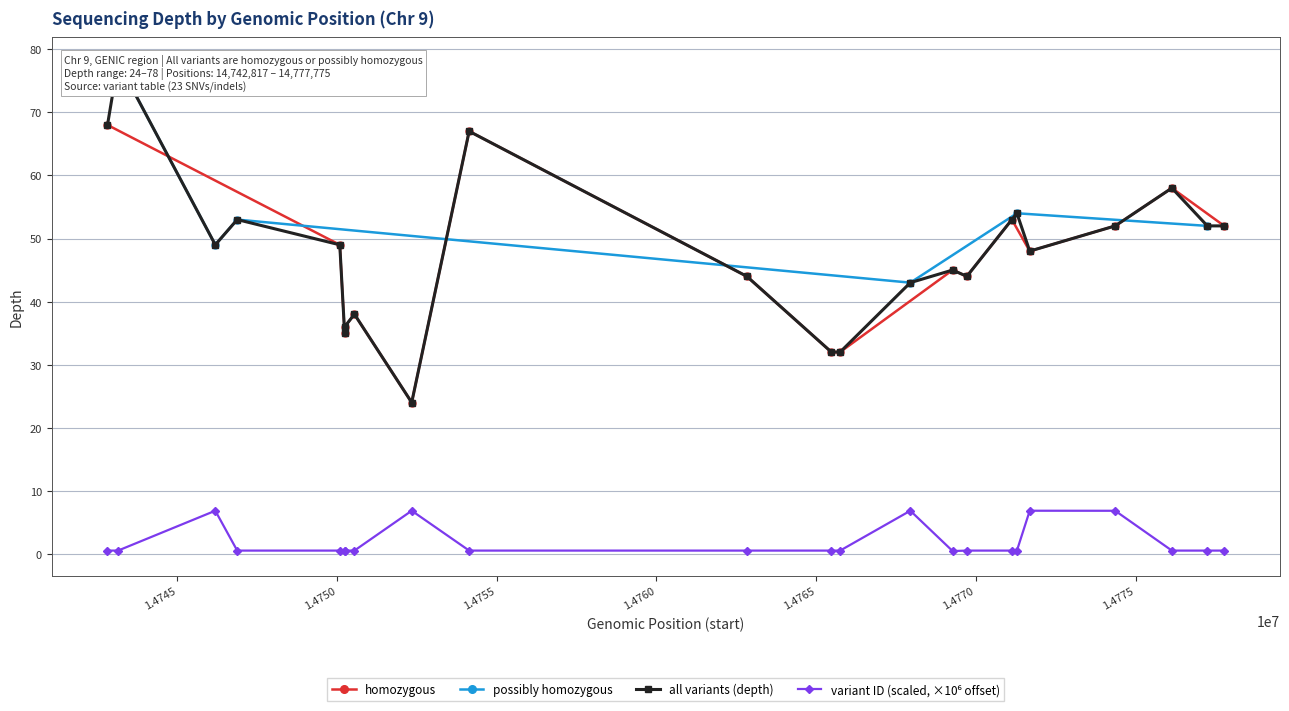

What is the value of the homozygous point at the 7th from the left?

67